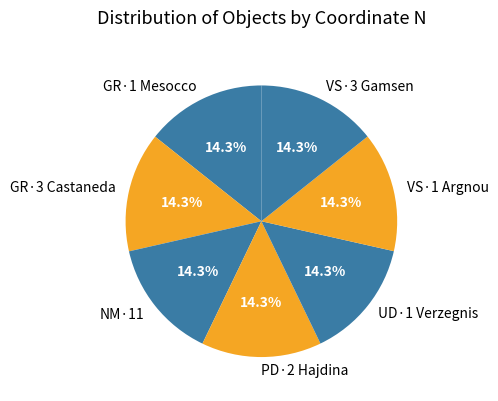

Approximately how many times larger is the value at GR·3 Castaneda compared to NM·11?

1.0